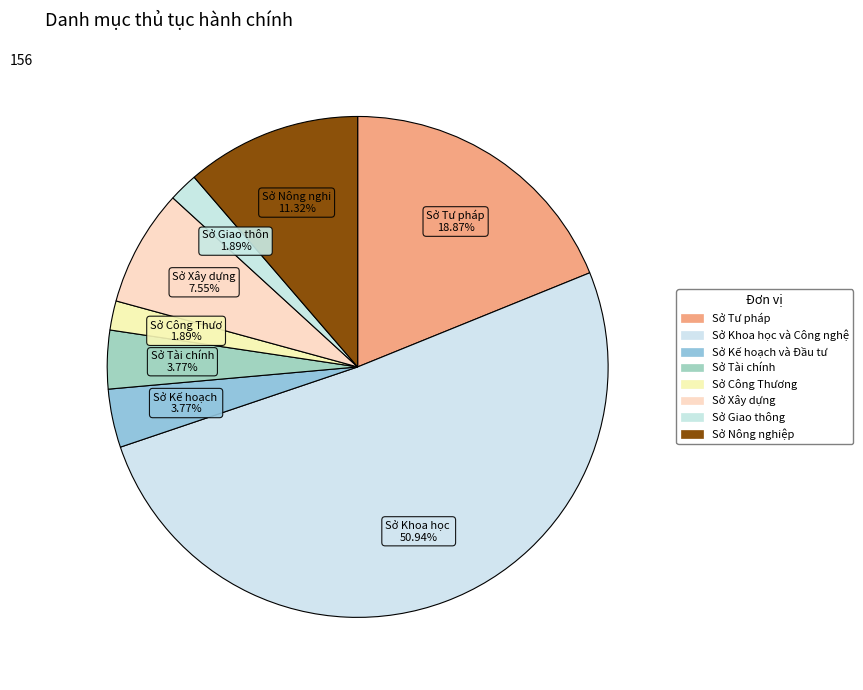

How many segments does this pie chart have?

8